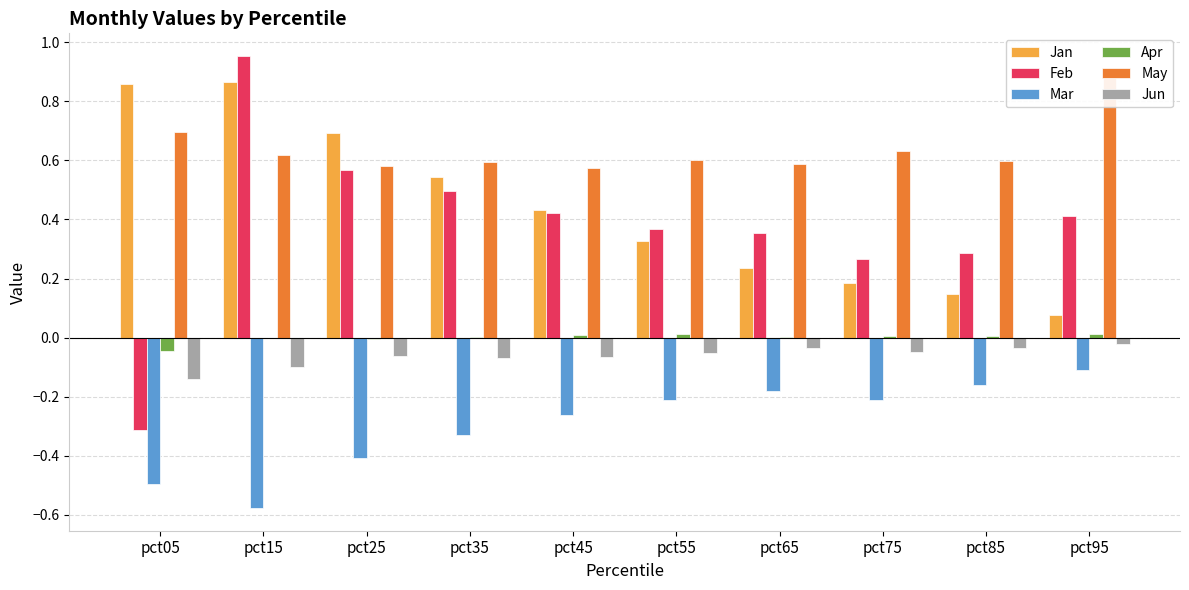

Does the chart contain any negative values?

Yes